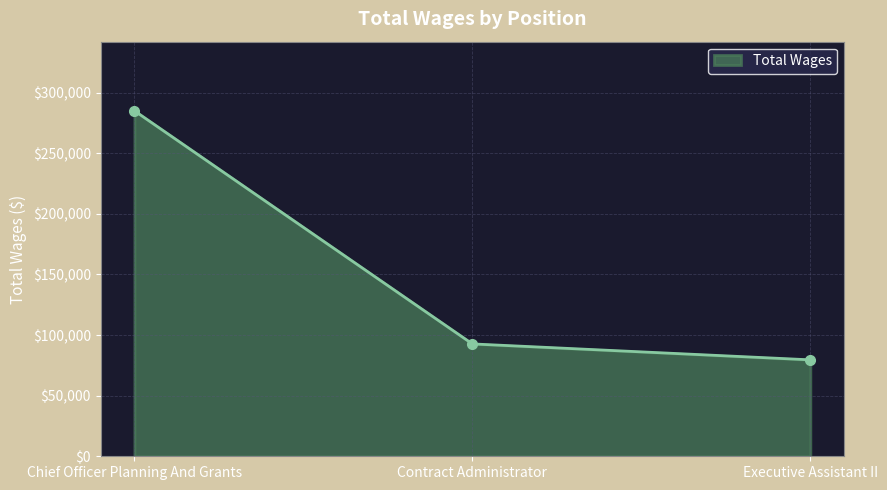

What is the difference between the values at Contract Administrator and Executive Assistant II?

13149